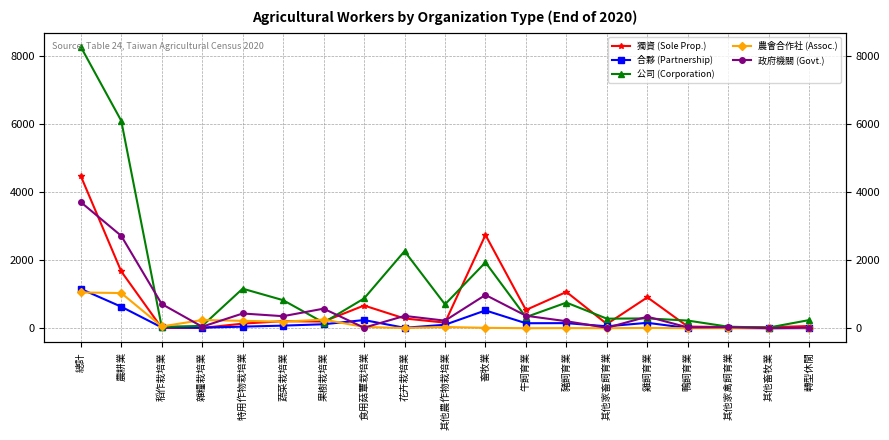

Reading left to right, what are all the values shown in this chart?

獨資 (Sole Prop.): 總計=4471	農耕業=1669	稻作栽培業=9	雜糧栽培業=8	特用作物栽培業=134	蔬菜栽培業=206	果樹栽培業=196	食用菇蕈栽培業=666	花卉栽培業=286	其他農作物栽培業=164	畜牧業=2738	牛飼育業=536	豬飼育業=1065	其他家畜飼育業=123	雞飼育業=907	鴨飼育業=48	其他家禽飼育業=32	其他畜牧業=27	轉型休閒=64
合夥 (Partnership): 總計=1155	農耕業=631	稻作栽培業=23	雜糧栽培業=16	特用作物栽培業=46	蔬菜栽培業=76	果樹栽培業=116	食用菇蕈栽培業=240	花卉栽培業=12	其他農作物栽培業=102	畜牧業=522	牛飼育業=146	豬飼育業=149	其他家畜飼育業=56	雞飼育業=158	鴨飼育業=6	其他家禽飼育業=7	其他畜牧業=0	轉型休閒=2
公司 (Corporation): 總計=8264	農耕業=6092	稻作栽培業=42	雜糧栽培業=67	特用作物栽培業=1161	蔬菜栽培業=823	果樹栽培業=164	食用菇蕈栽培業=873	花卉栽培業=2262	其他農作物栽培業=700	畜牧業=1933	牛飼育業=326	豬飼育業=752	其他家畜飼育業=280	雞飼育業=288	鴨飼育業=224	其他家禽飼育業=44	其他畜牧業=19	轉型休閒=239
農會合作社 (Assoc.): 總計=1050	農耕業=1032	稻作栽培業=52	雜糧栽培業=240	特用作物栽培業=217	蔬菜栽培業=192	果樹栽培業=253	食用菇蕈栽培業=38	花卉栽培業=5	其他農作物栽培業=35	畜牧業=11	牛飼育業=0	豬飼育業=3	其他家畜飼育業=0	雞飼育業=8	鴨飼育業=0	其他家禽飼育業=0	其他畜牧業=0	轉型休閒=7
政府機關 (Govt.): 總計=3703	農耕業=2712	稻作栽培業=711	雜糧栽培業=44	特用作物栽培業=432	蔬菜栽培業=353	果樹栽培業=574	食用菇蕈栽培業=15	花卉栽培業=361	其他農作物栽培業=222	畜牧業=977	牛飼育業=366	豬飼育業=205	其他家畜飼育業=13	雞飼育業=339	鴨飼育業=23	其他家禽飼育業=29	其他畜牧業=2	轉型休閒=14